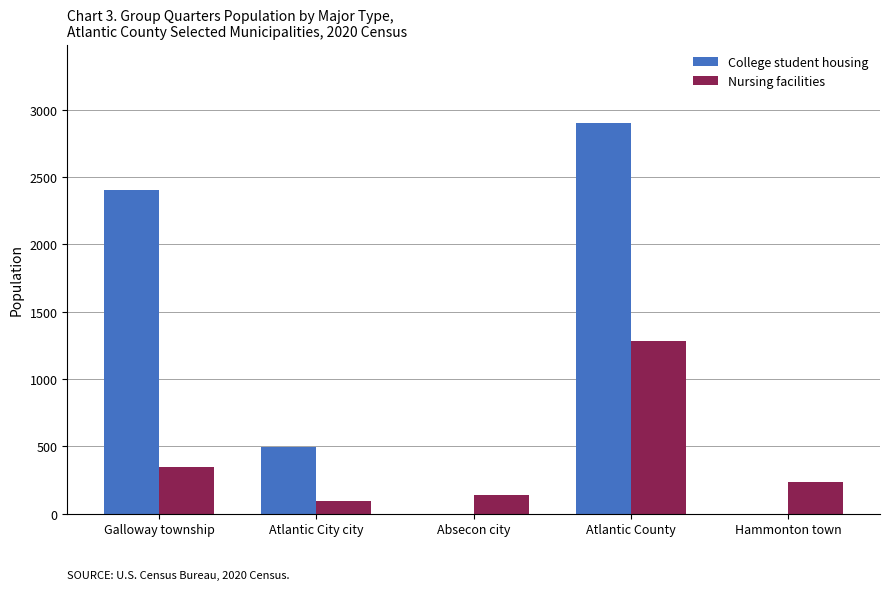

What is the average value of the College student housing series?

1161